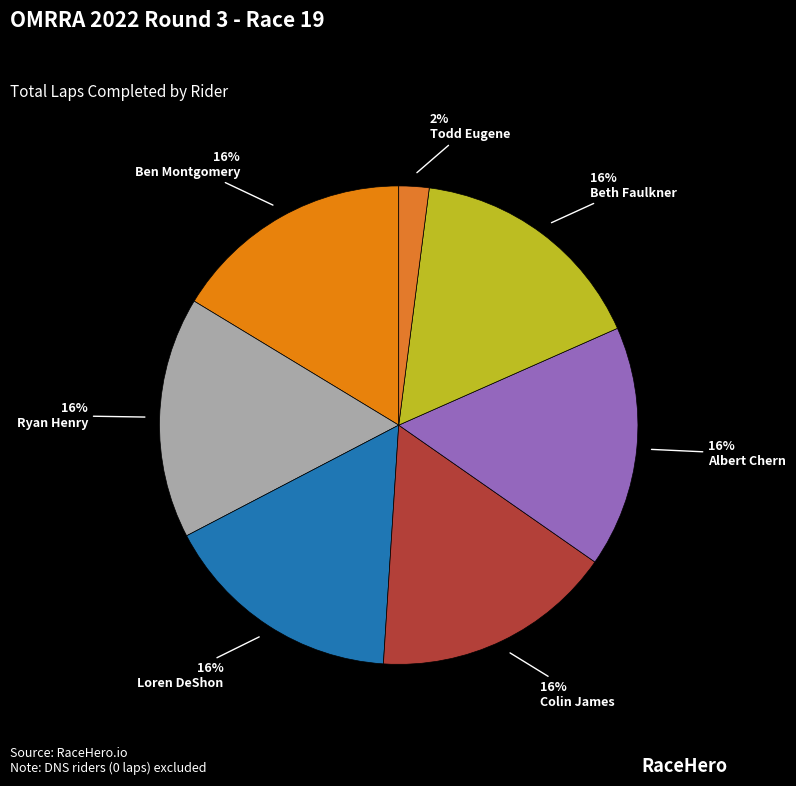

How many slices are in this pie chart?

7